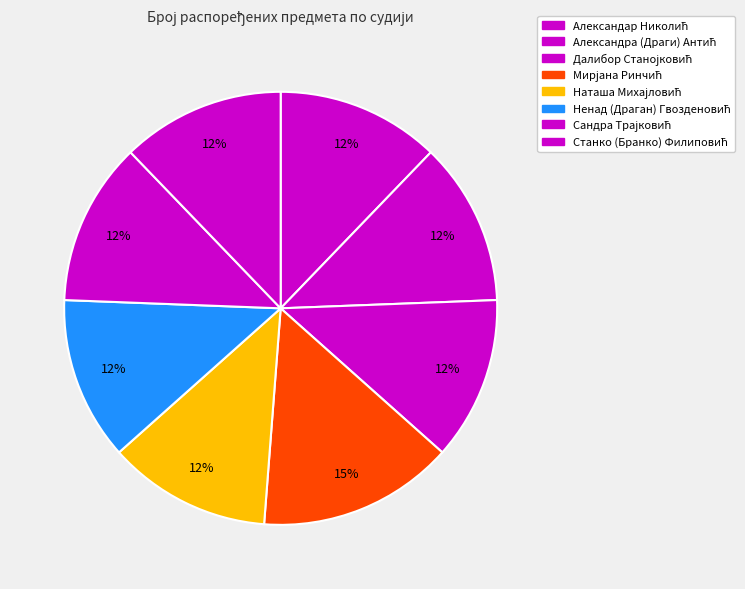

Rank the categories by value from lowest to highest.

Александар Николић, Александра (Драги) Антић, Далибор Станојковић, Наташа Михајловић, Ненад (Драган) Гвозденовић, Сандра Трајковић, Станко (Бранко) Филиповић, Мирјана Ринчић